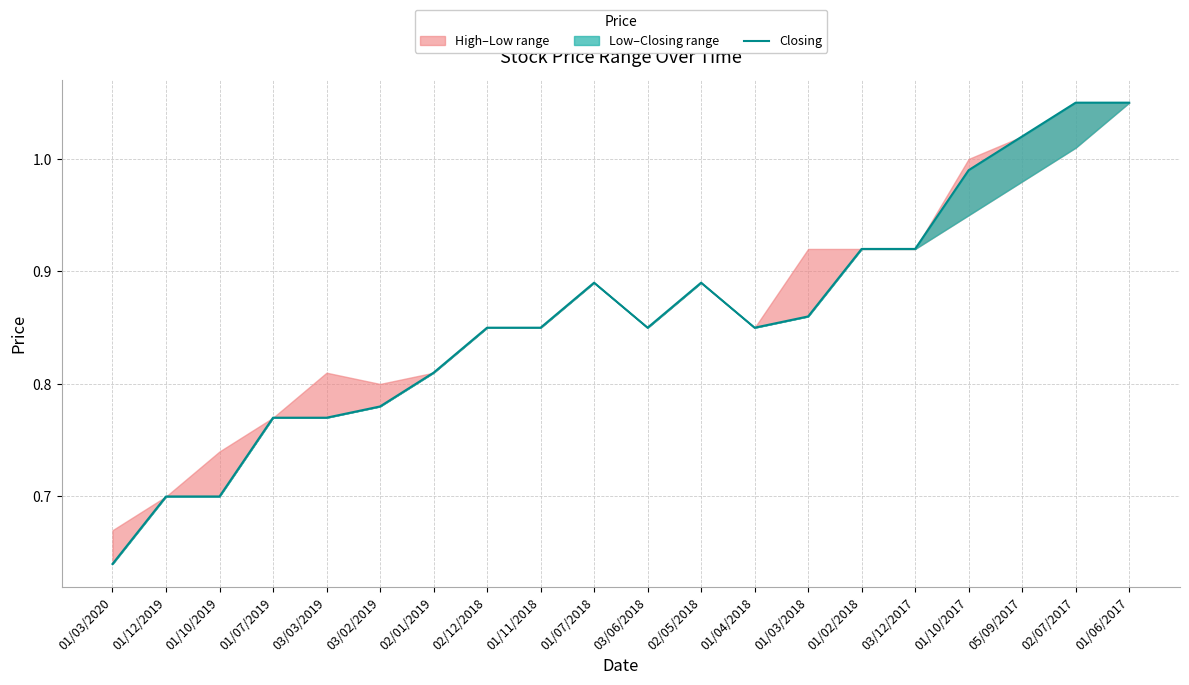

What is the difference between the values at 03/12/2017 and 02/12/2018?

0.1